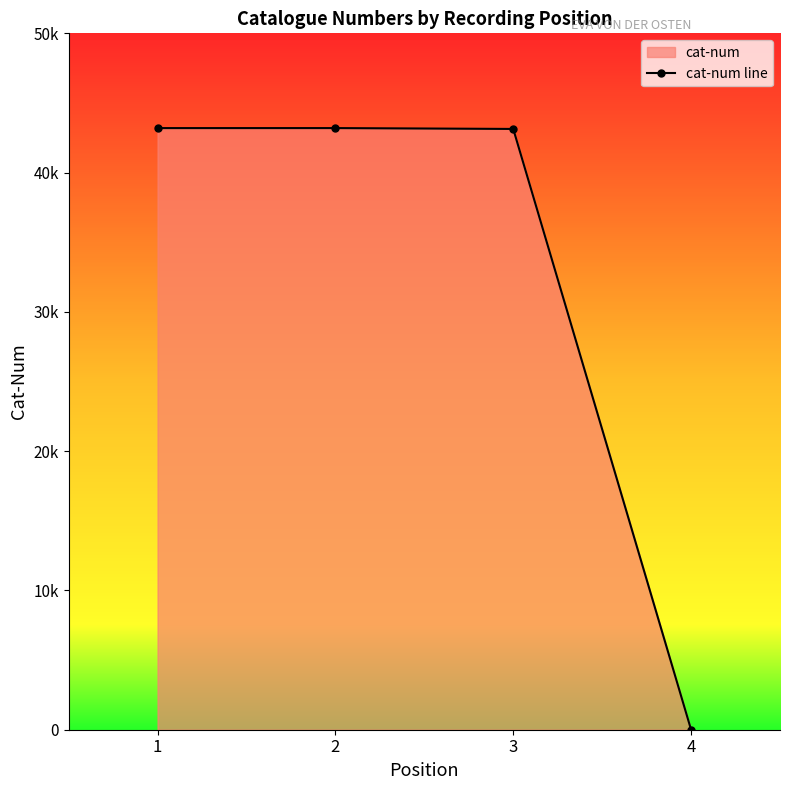

Where does the data first go above 43196?

2